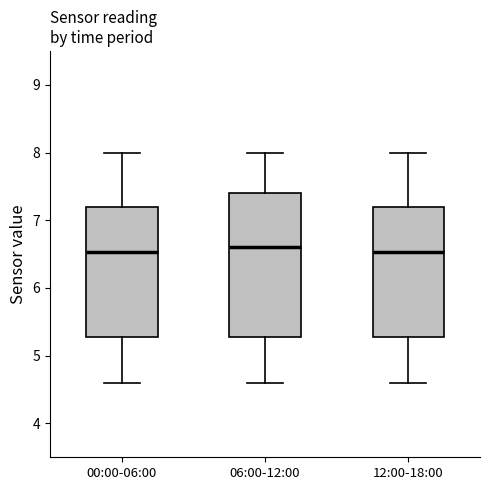

Reading left to right, read every box against the y-axis: the position of its median line, the range the box covers, and the ends of its whiskers. The values are not printed on the chart, so give them approximately, as read against the axis.

00:00-06:00: median 6.5, box 5.3 to 7.2, whiskers 4.6 to 8.0
06:00-12:00: median 6.6, box 5.3 to 7.4, whiskers 4.6 to 8.0
12:00-18:00: median 6.5, box 5.3 to 7.2, whiskers 4.6 to 8.0